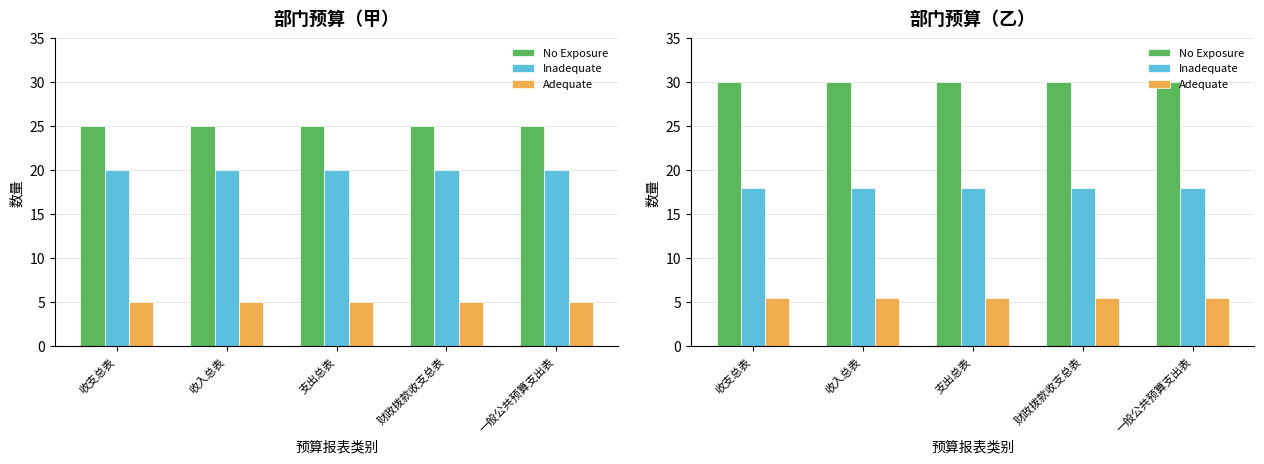

Which series changed the most between 收入总表 and 一般公共预算支出表?

No Exposure